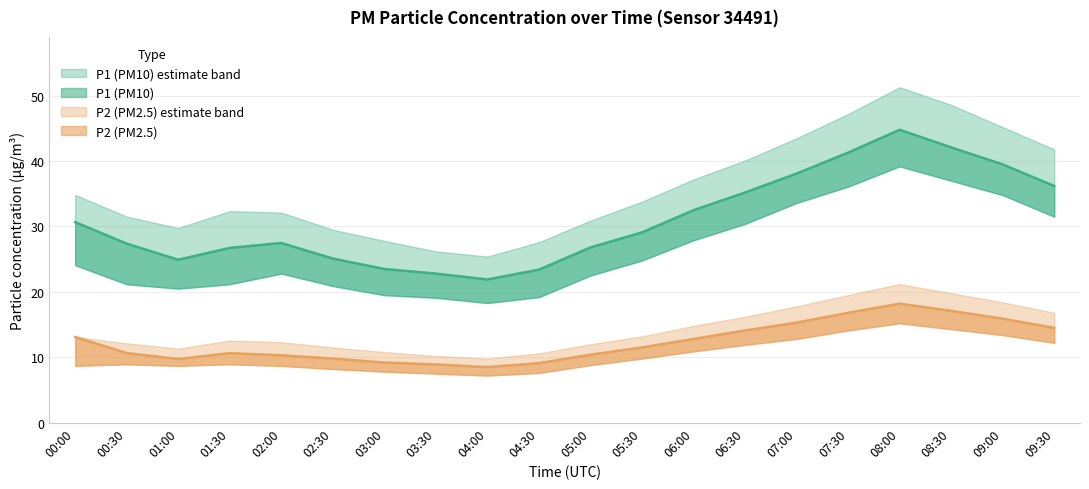

Does the chart display data point markers on the line(s)?

No